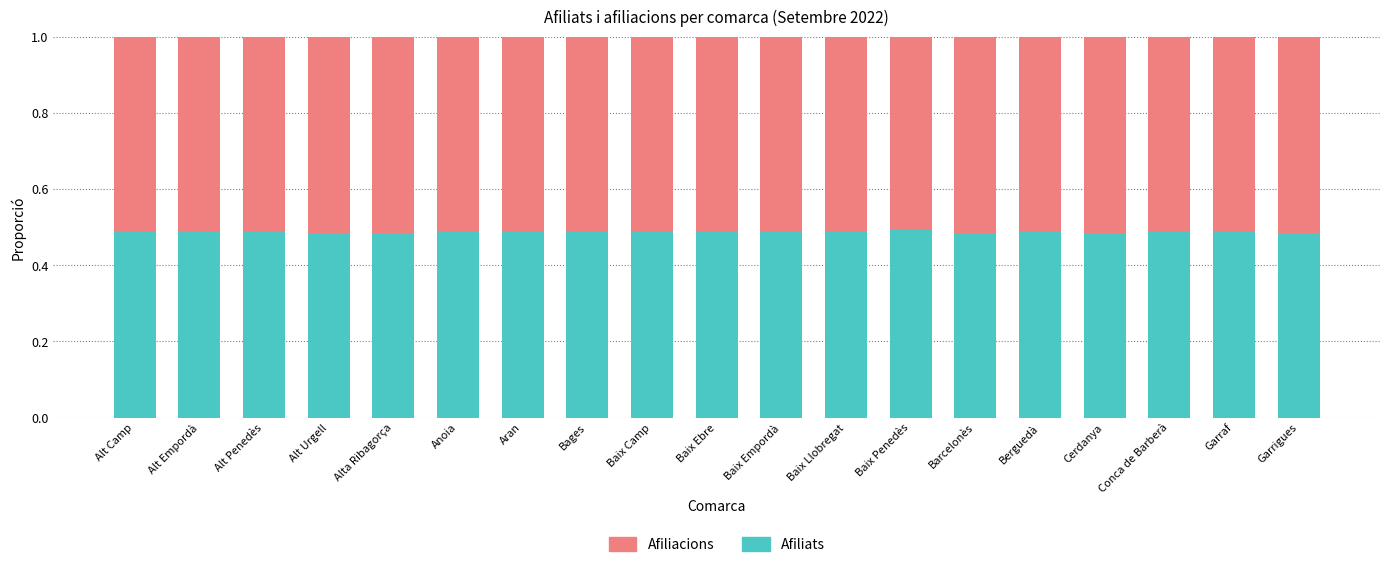

How many Afiliats values are between 0 and 1?

19